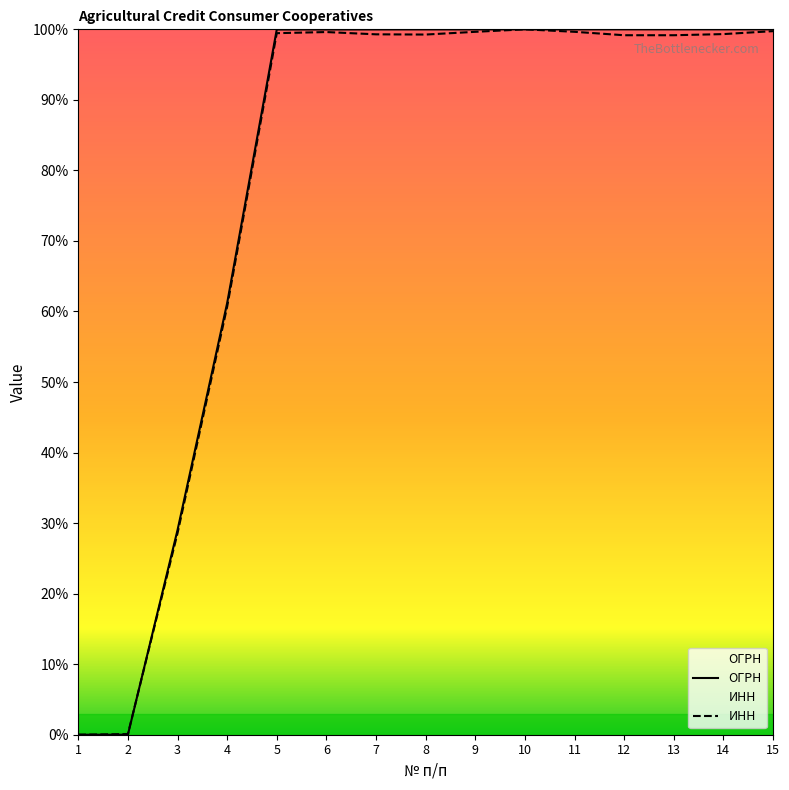

At which label does ОГРН reach its peak?

15